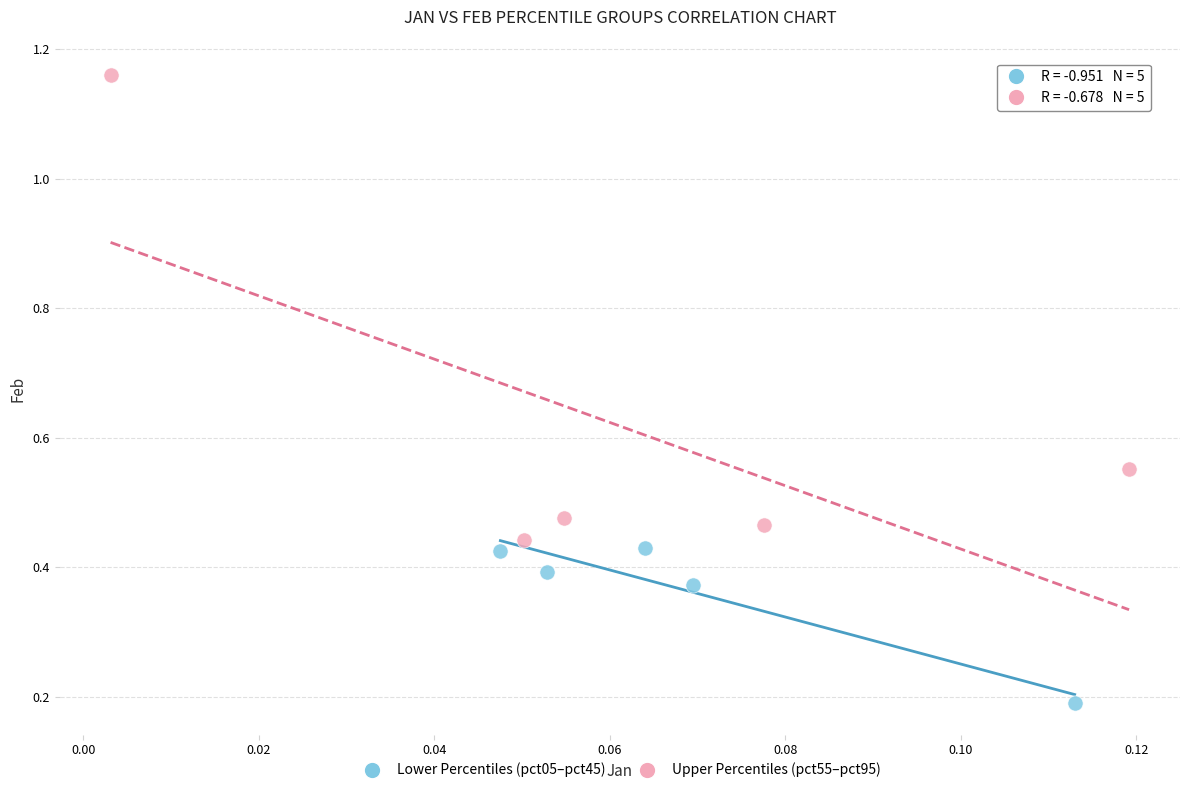

Which series contains the lowest Y value?

Lower Percentiles (pct05–pct45)